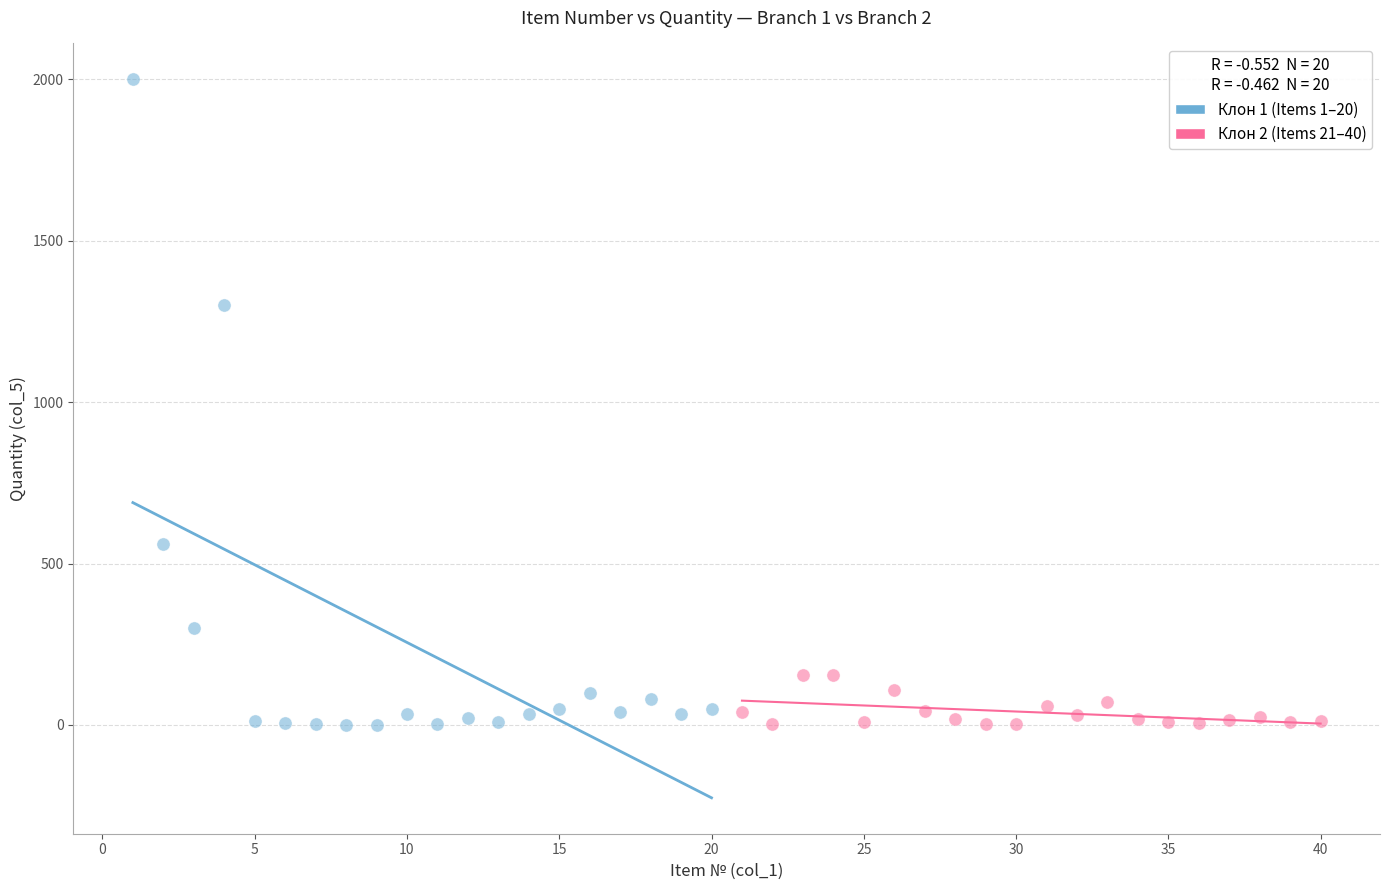

Which series contains the highest Y value?

Клон 1 (Items 1–20)